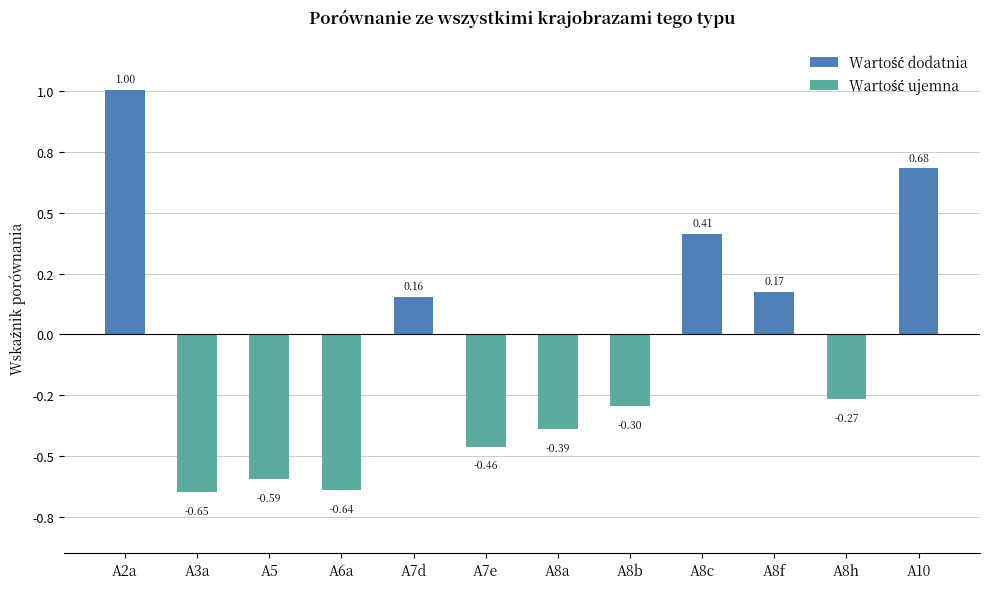

What is the label of the 11th bar from the right?

A3a